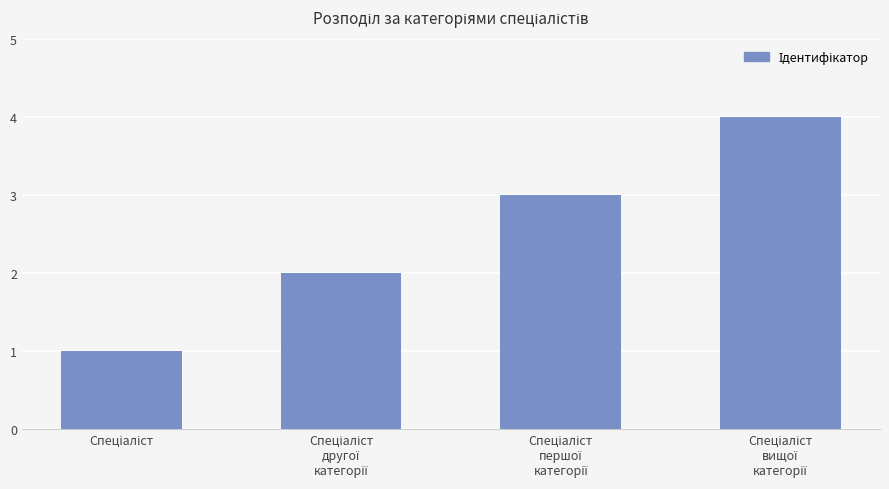

What is the sum of all values?

10